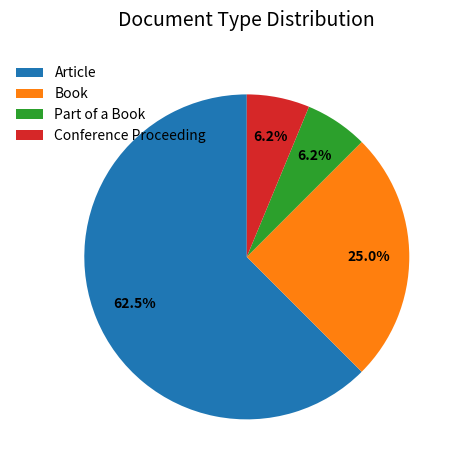

Which category has the biggest portion of the pie?

Article